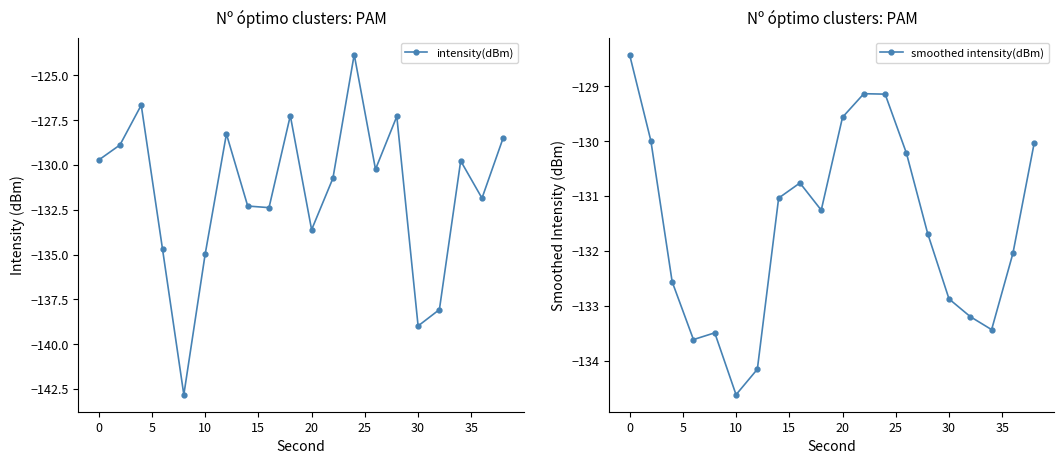

How many interior local peaks does the intensity(dBm) series have?

6